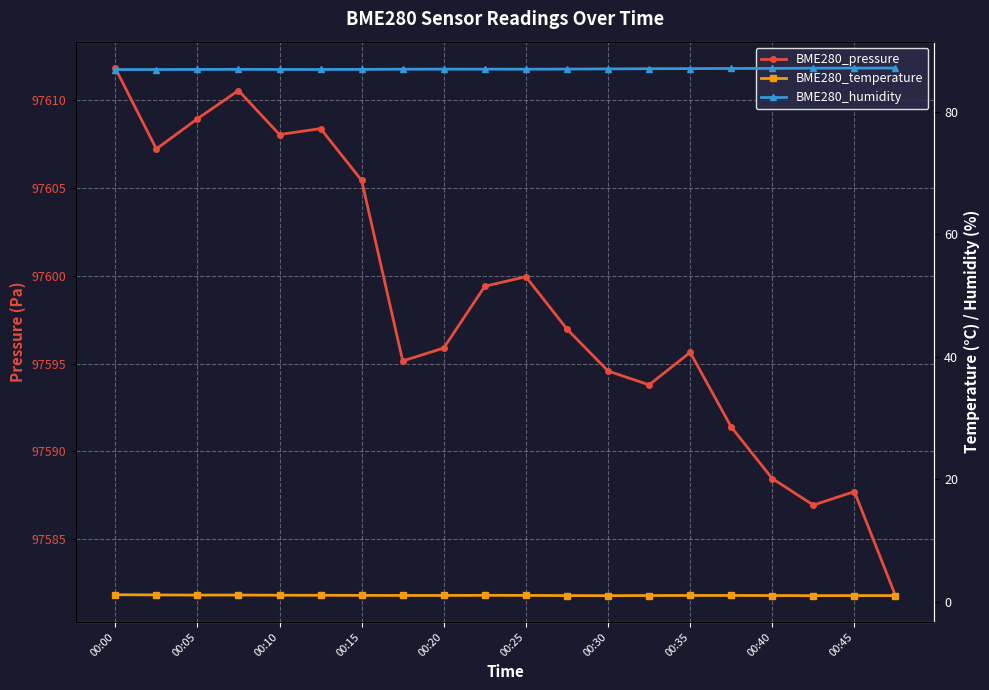

In BME280_temperature, how many points are higher than both neighbors (excluding endpoints)?

2